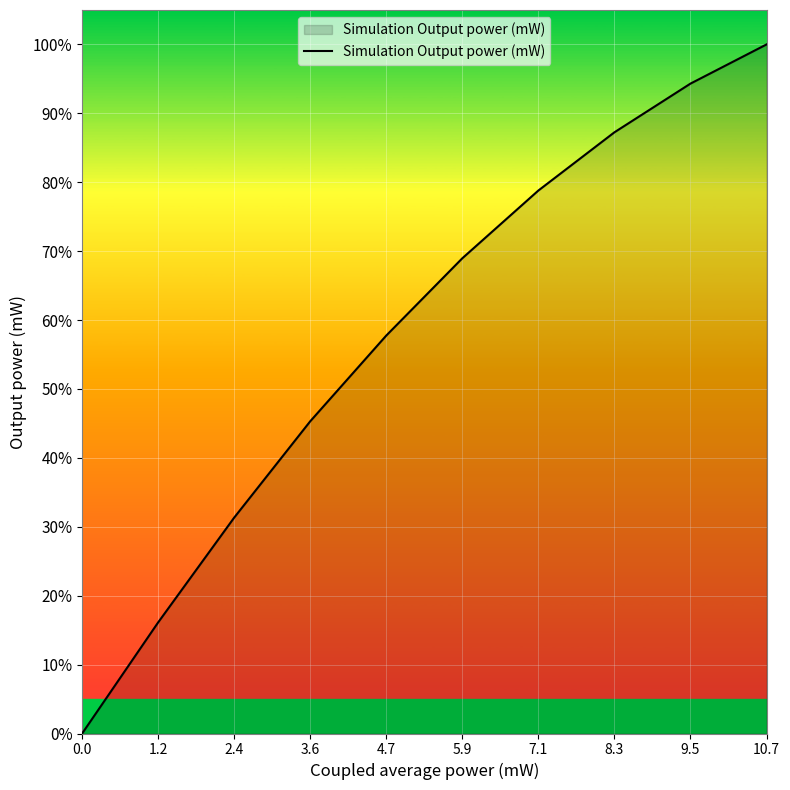

Reading right to left, list all the values displayed in this chart.

10.7=1.0	9.5=0.9	8.3=0.9	7.1=0.8	5.9=0.7	4.7=0.6	3.6=0.5	2.4=0.3	1.2=0.2	0.0=0.0